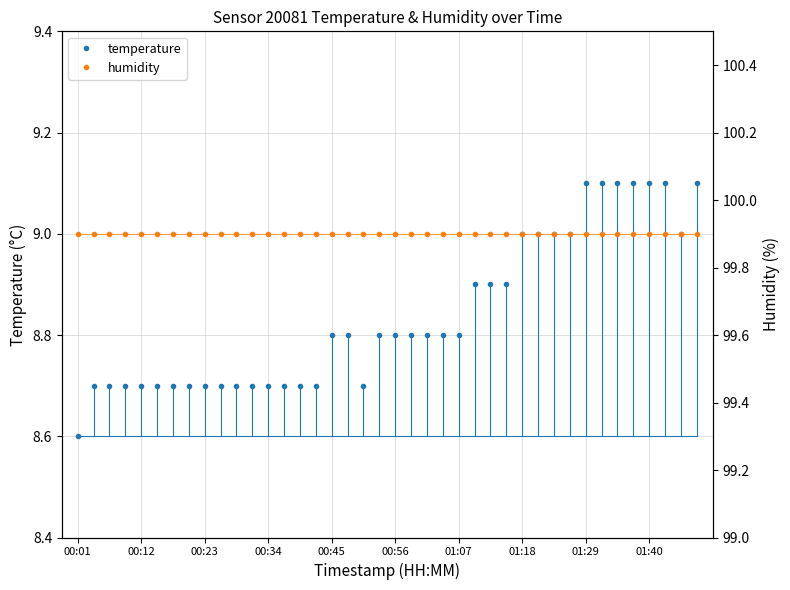

The temperature series shows 11.8 at 00:56. True or false?

False